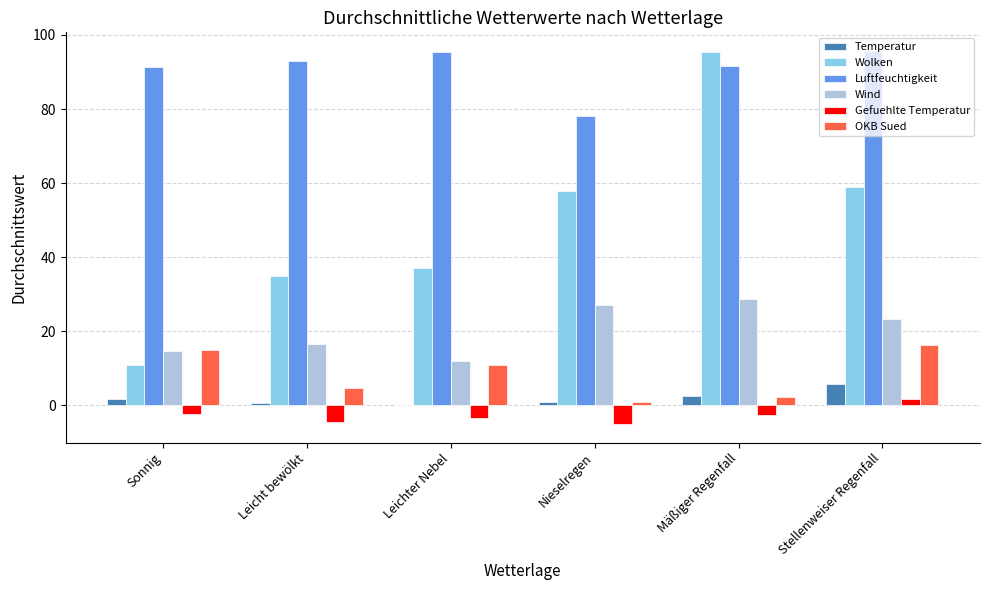

What is the sum of all Wind values?

122.3